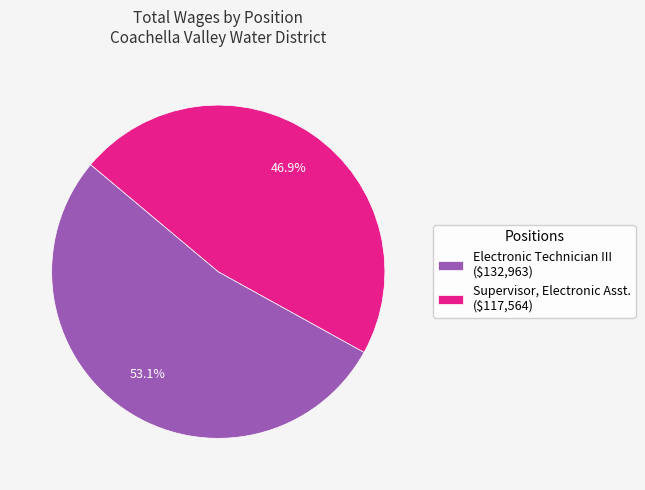

Between Electronic Technician III and Supervisor, Electronic Asst., which is larger?

Electronic Technician III